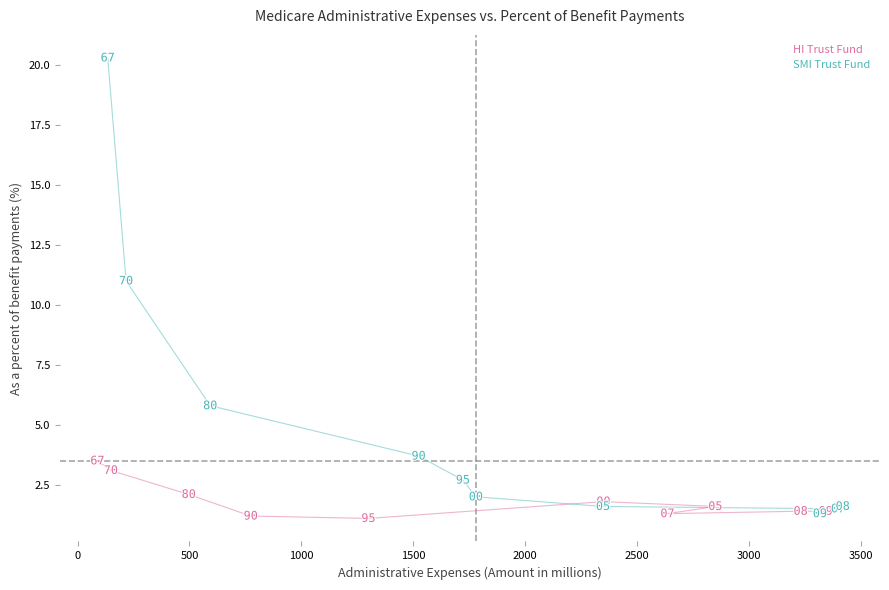

Which series reaches the minimum Y coordinate?

HI Trust Fund